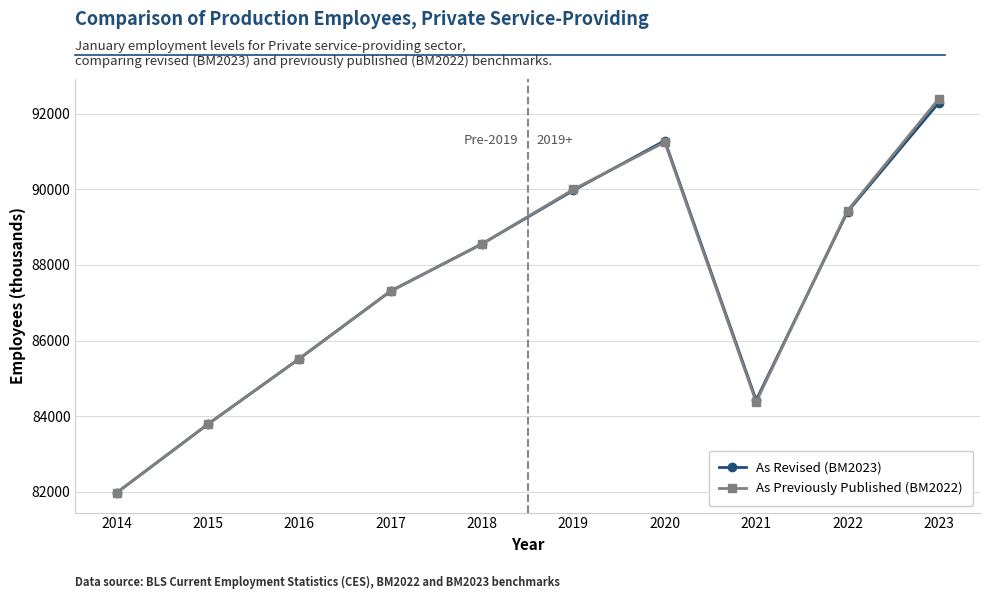

Which series has the widest spread of values?

As Previously Published (BM2022)